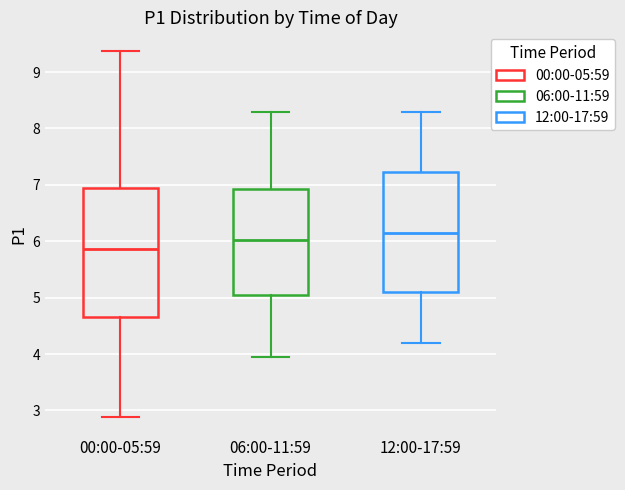

Reading left to right, transcribe this box plot: for each box, give where its median line is, the range the box spans, and where its two whiskers end, as read against the y-axis. The values are not printed on the chart, so give them approximately, as read against the axis.

00:00-05:59: median 5.9, box 4.7 to 6.9, whiskers 2.9 to 9.4
06:00-11:59: median 6.0, box 5.1 to 6.9, whiskers 4.0 to 8.3
12:00-17:59: median 6.2, box 5.1 to 7.2, whiskers 4.2 to 8.3